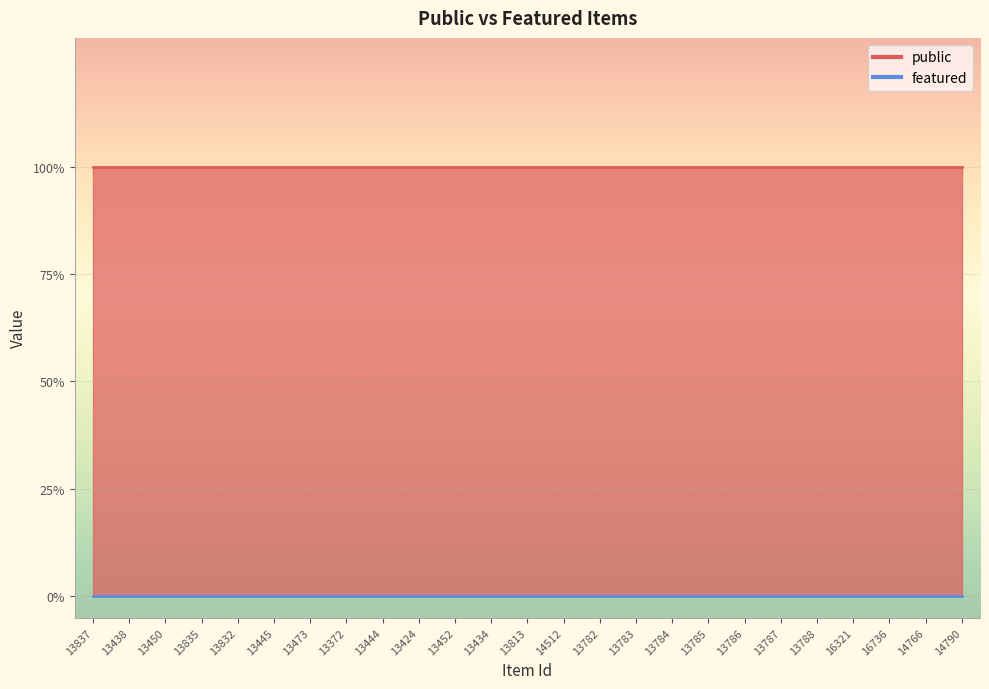

Which series changed the most between 13450 and 13835?

public